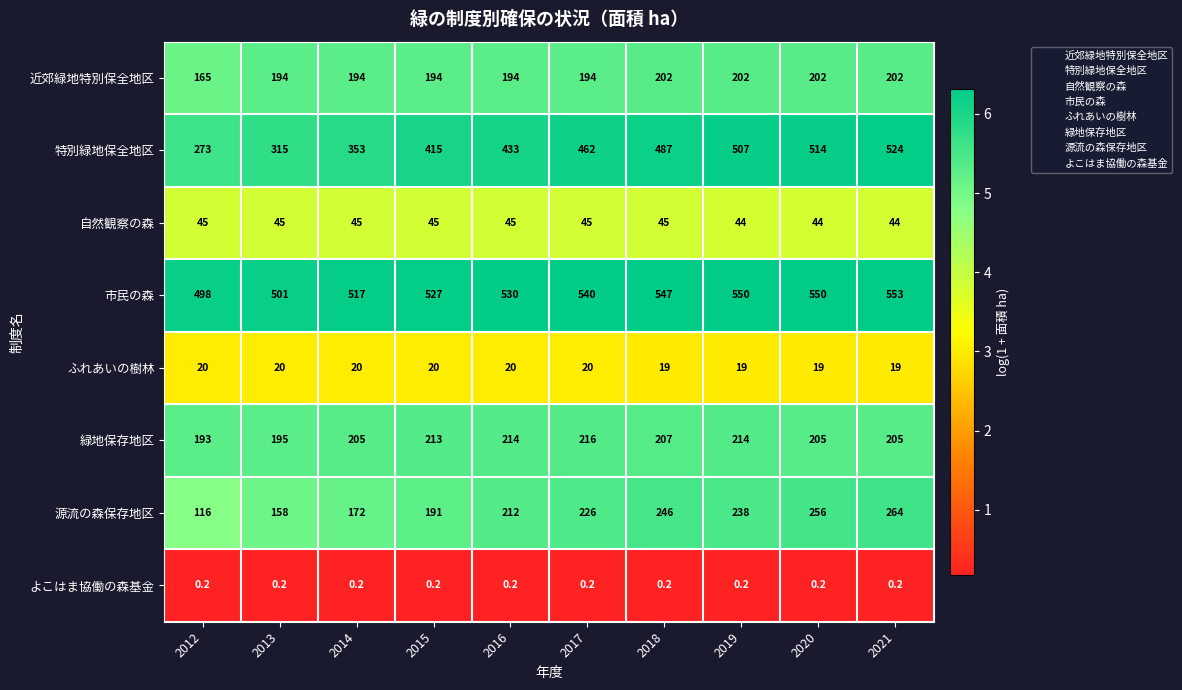

At which category does the chart reach its peak across all series?

2021